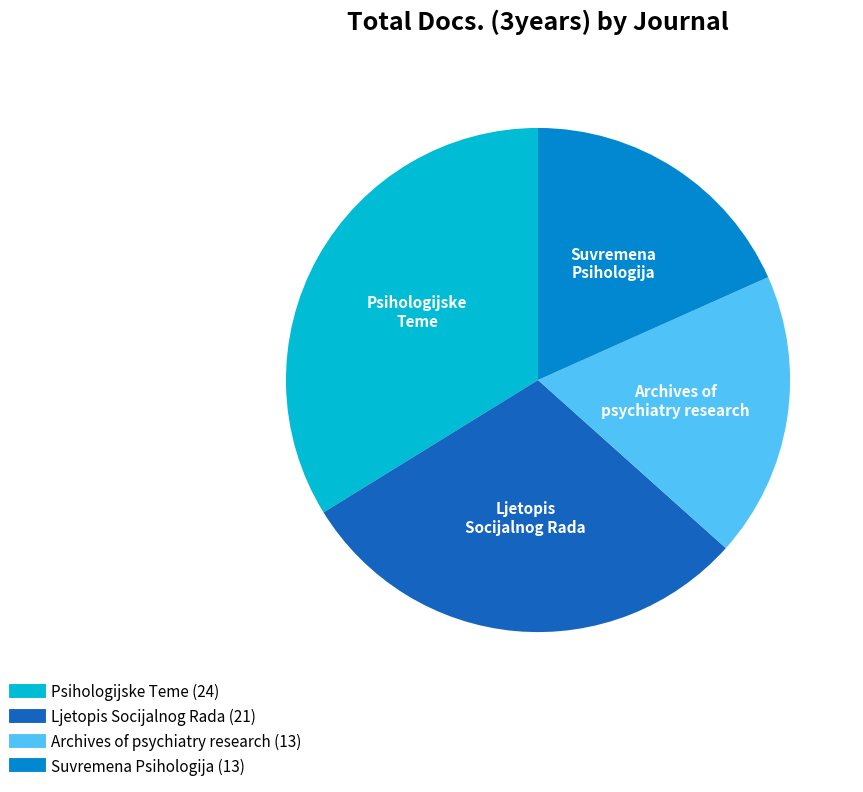

Does Archives of psychiatry research represent more than half of the total?

No